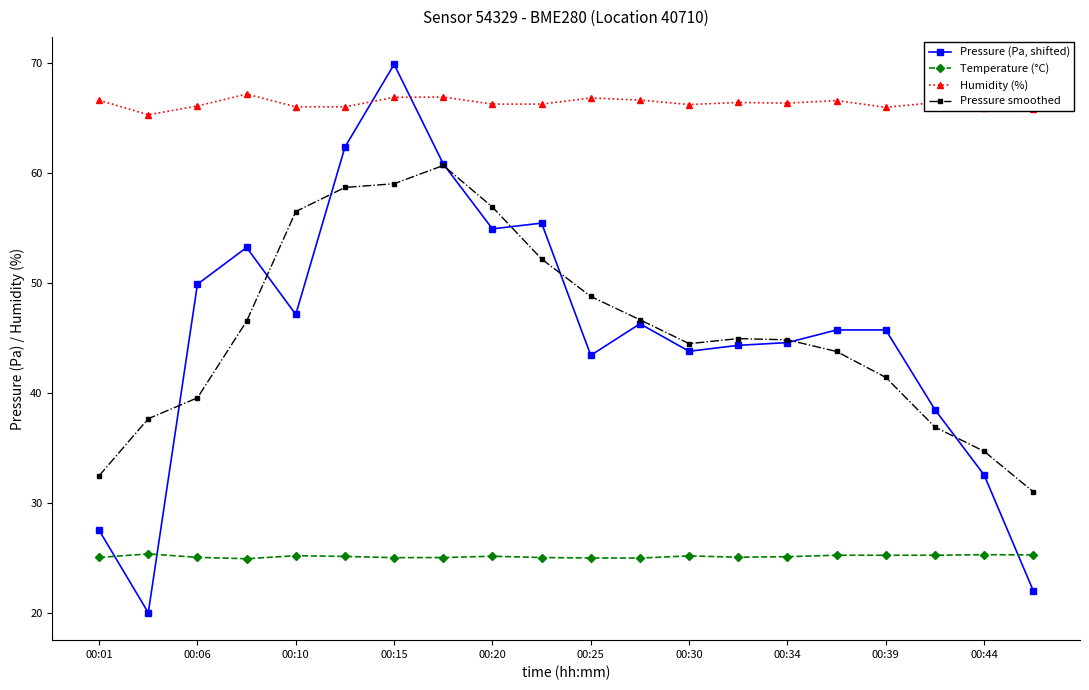

Rank the series by their maximum value, from highest to lowest.

Pressure (Pa, shifted), Humidity (%), Pressure smoothed, Temperature (°C)